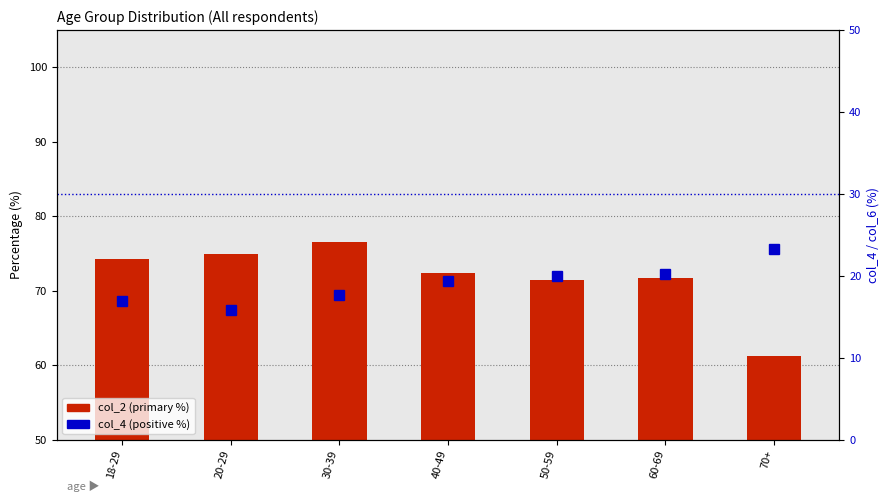

What is the label of the 3rd bar from the left?

30-39